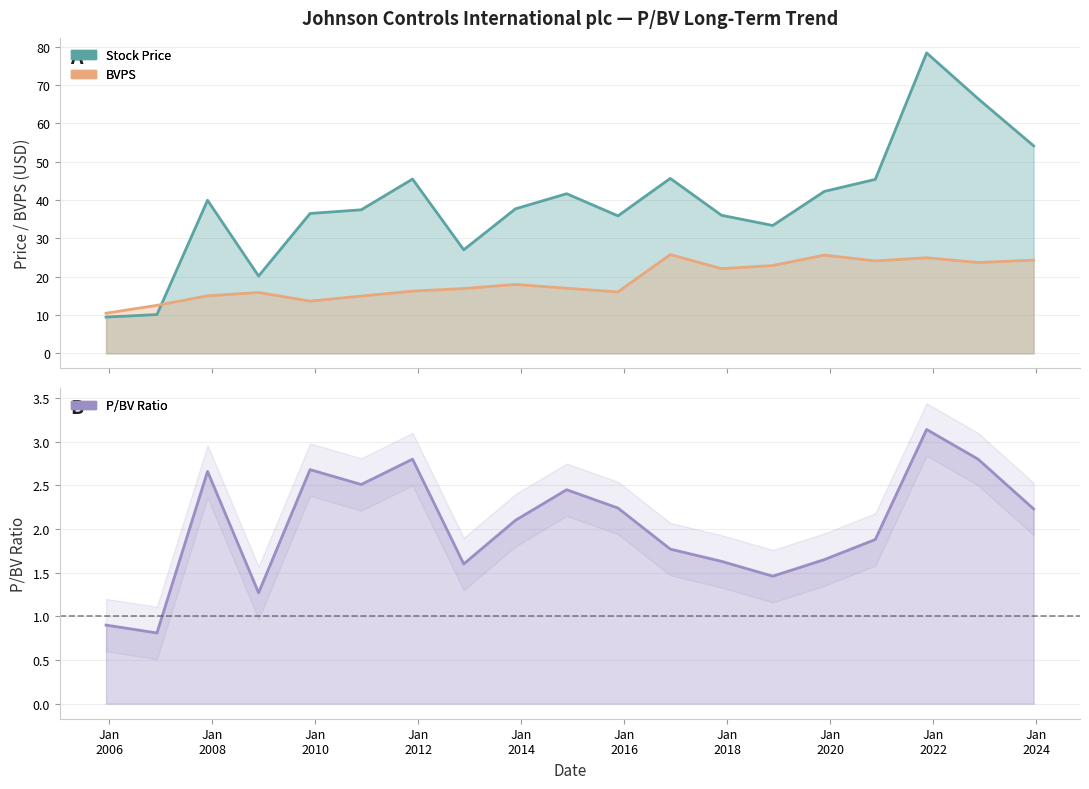

Is it true that BVPS equals 10.2 at 2019-11-21?

False